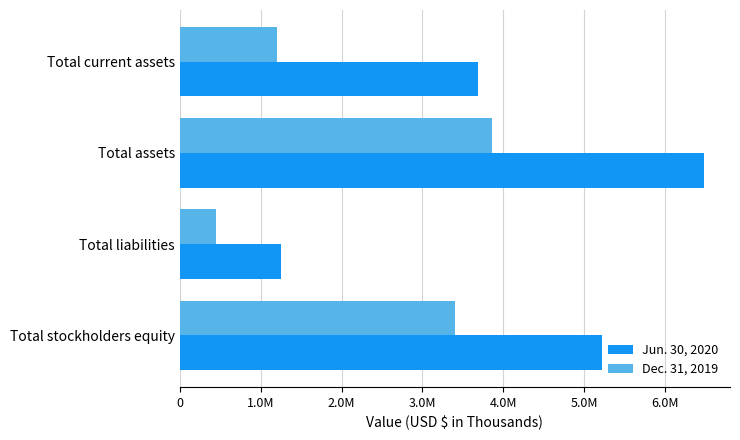

At which category is the sum across all series the highest?

Total assets